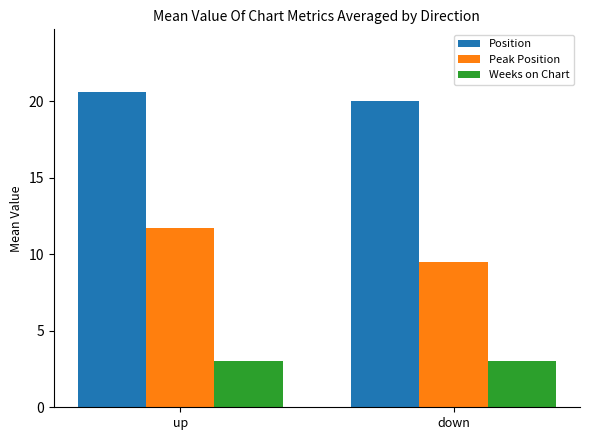

Is the value of Position at down greater than the value of Weeks on Chart at down?

Yes